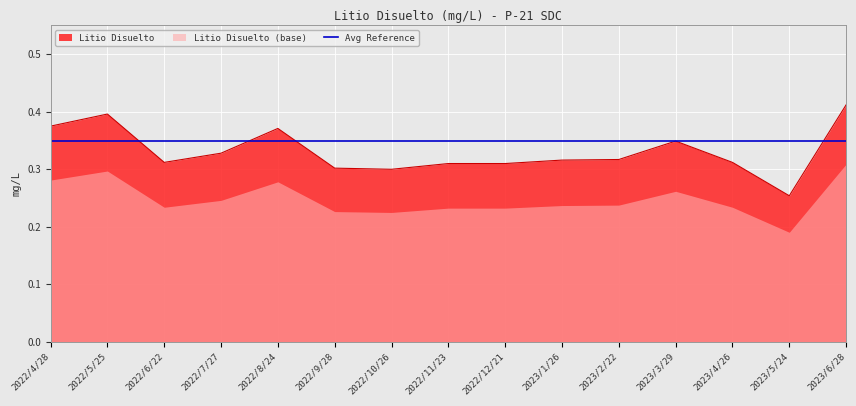

What is the sum of the values at 2023/3/29 and 2022/7/27?

0.7